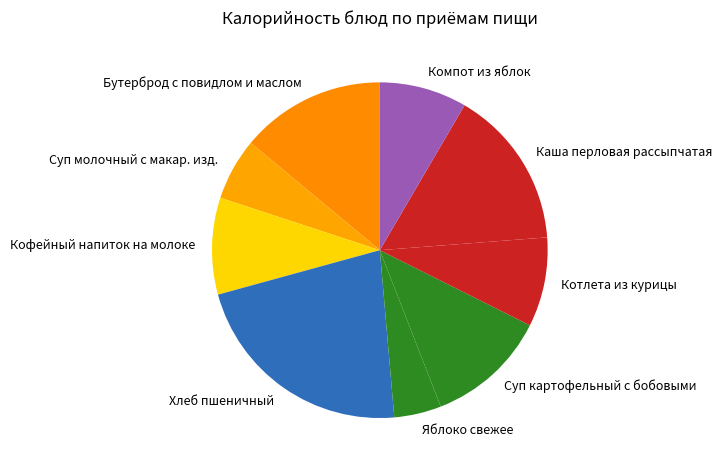

The Компот из яблок slice represents 22% of the pie. True or false?

False